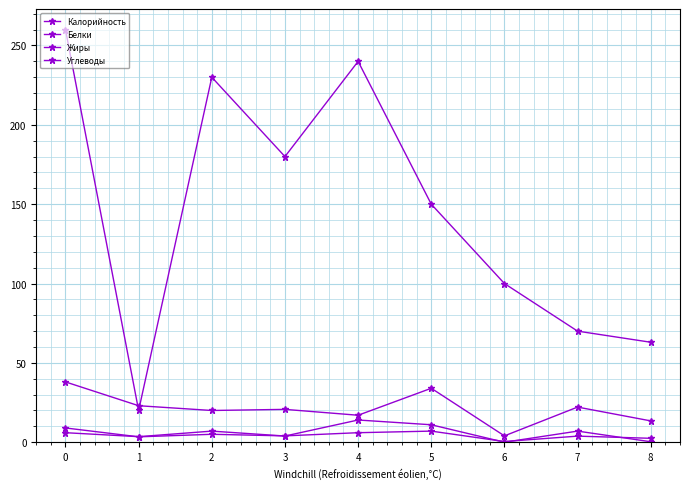

What is the value of the Углеводы point at the 5th from the left?

17.0